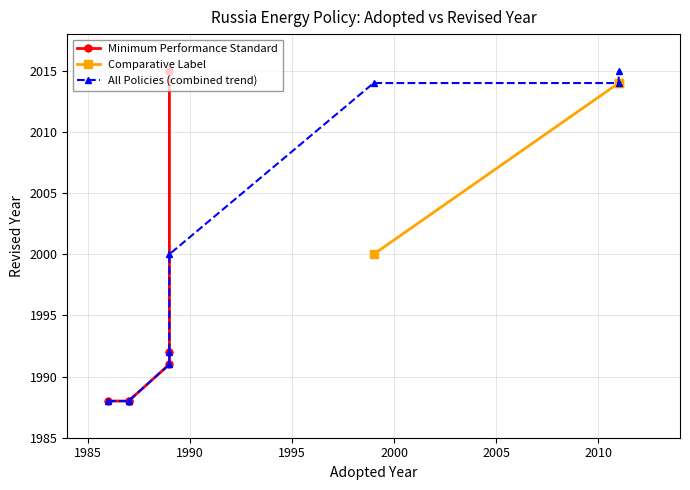

Count the values in the range 2000 to 2014.

3